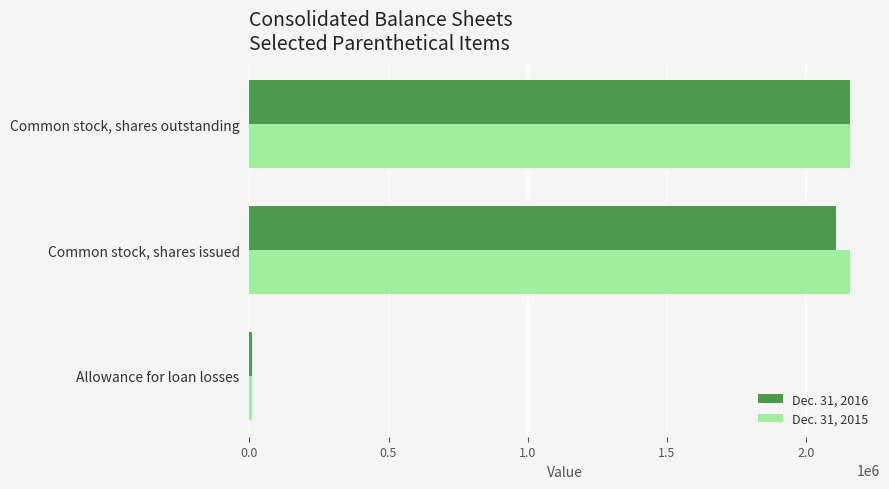

How many Dec. 31, 2015 values are between 10061 and 2158034?

3